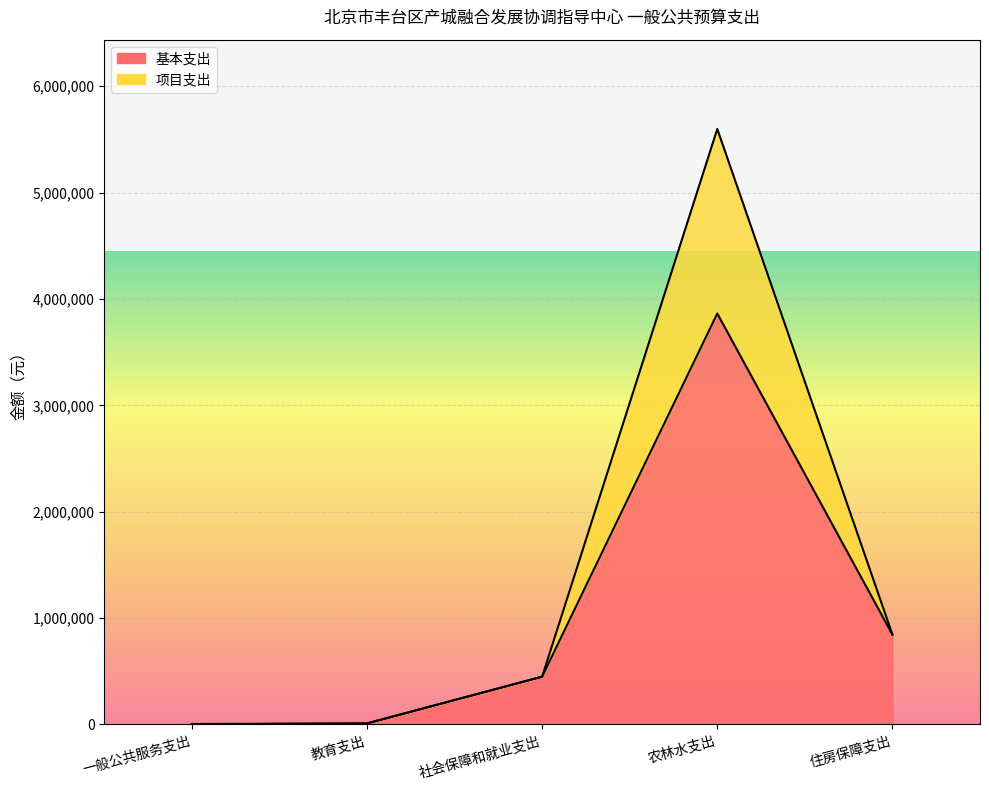

Is it true that 基本支出 equals 0 at 一般公共服务支出?

True